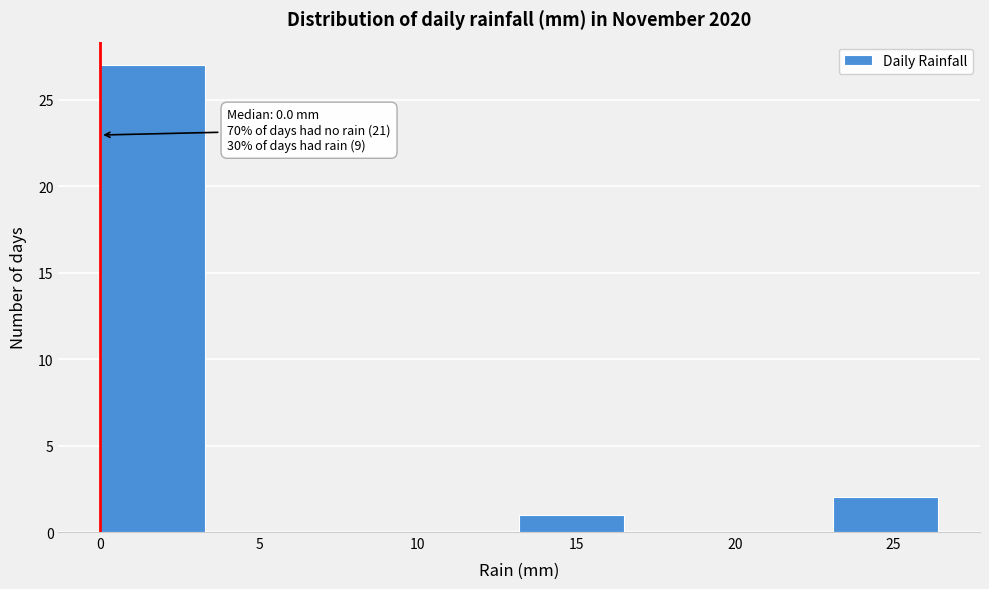

Which range on the x-axis has the tallest bar?

0.0 to 3.3